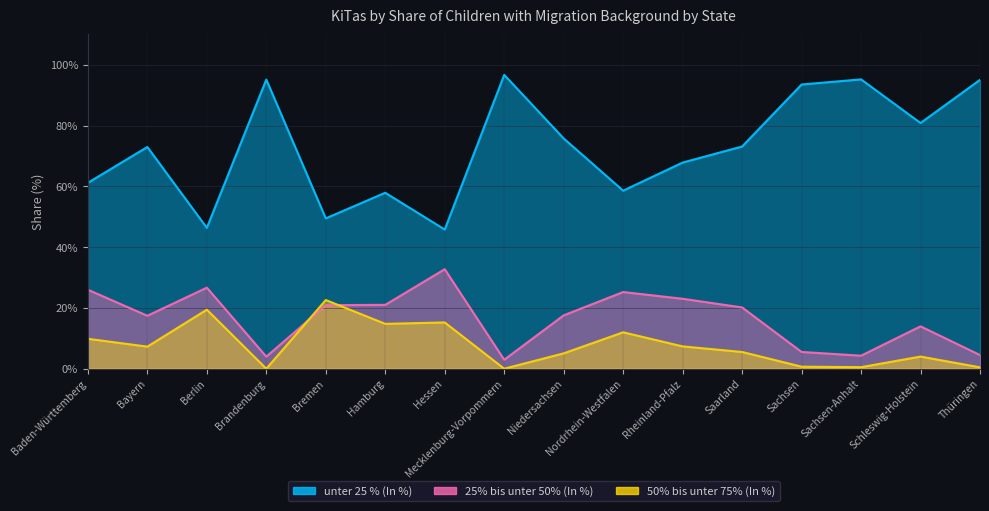

What is the label of the 16th point from the right?

Baden-Württemberg